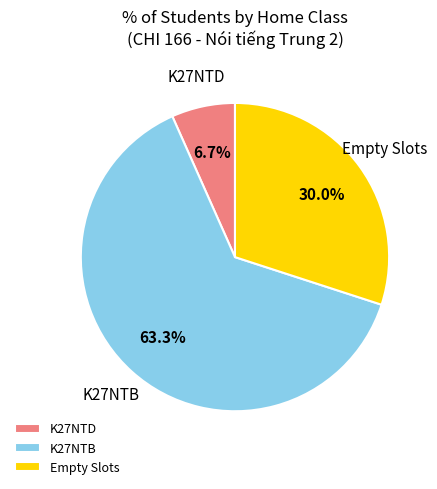

Which slice represents more than half of the pie?

K27NTB